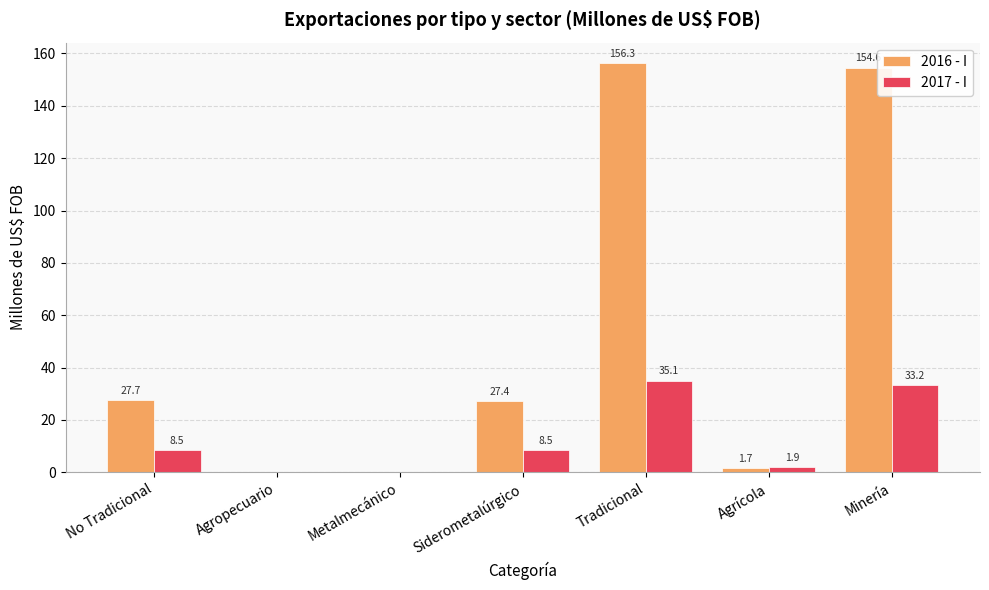

Are the bars grouped side by side (vs. stacked)?

Yes